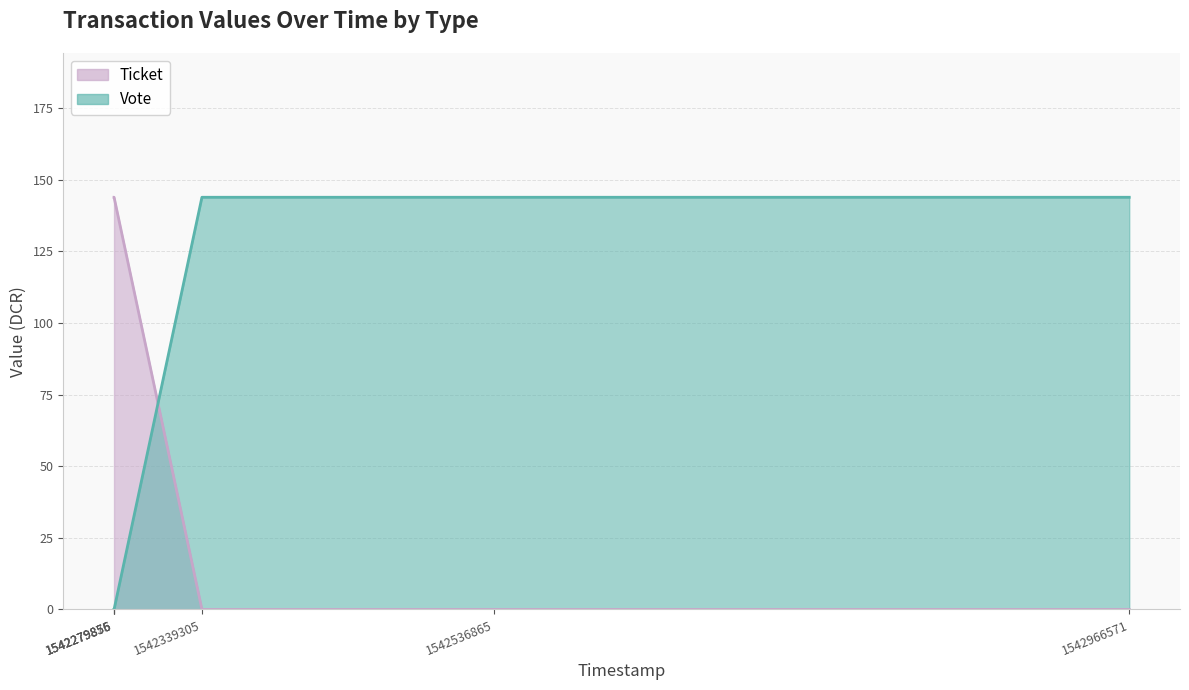

True or false: Vote and Ticket cross at least once.

True